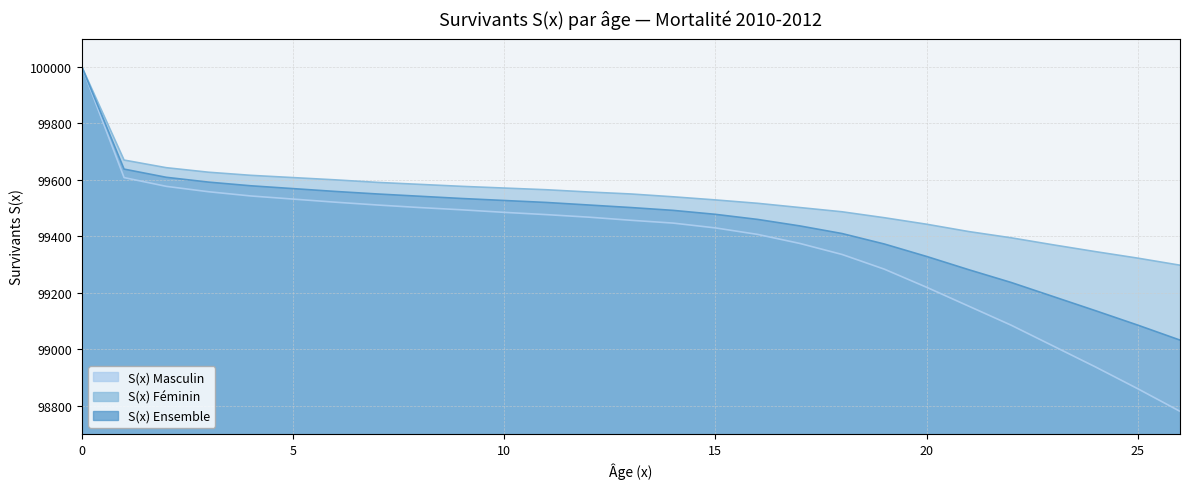

What is the value of the S(x) Féminin point at the 18th from the left?

99502